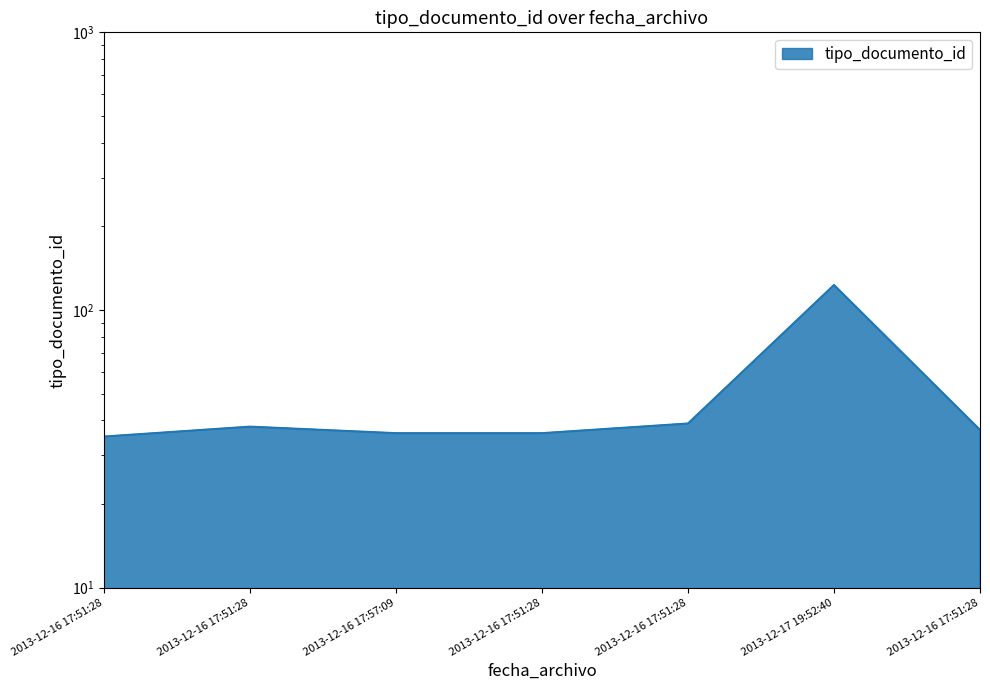

Which category has the lowest value across all series?

2013-12-16 17:51:28